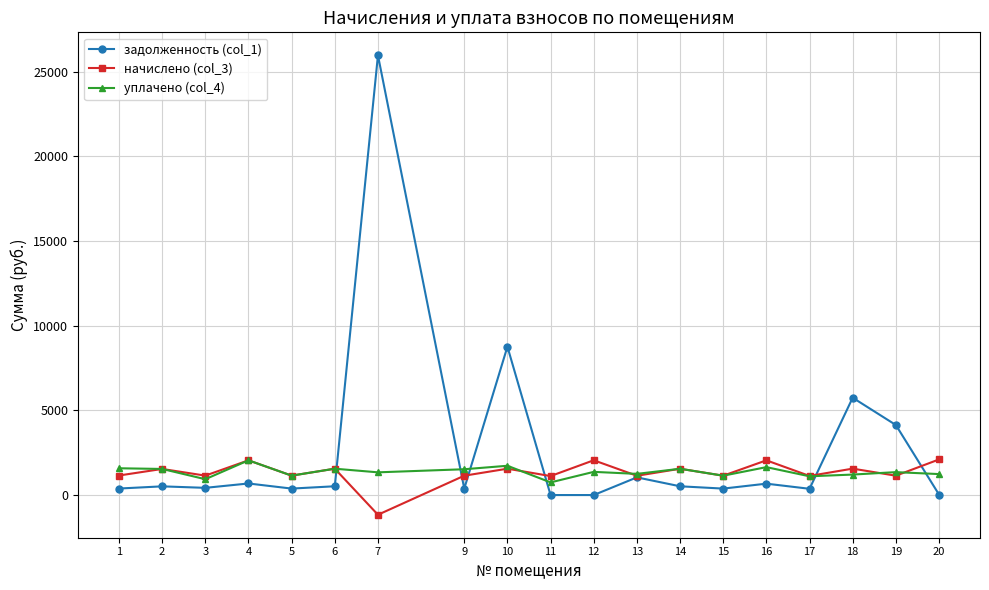

Read the начислено (col_3) value at 17.

1128.2